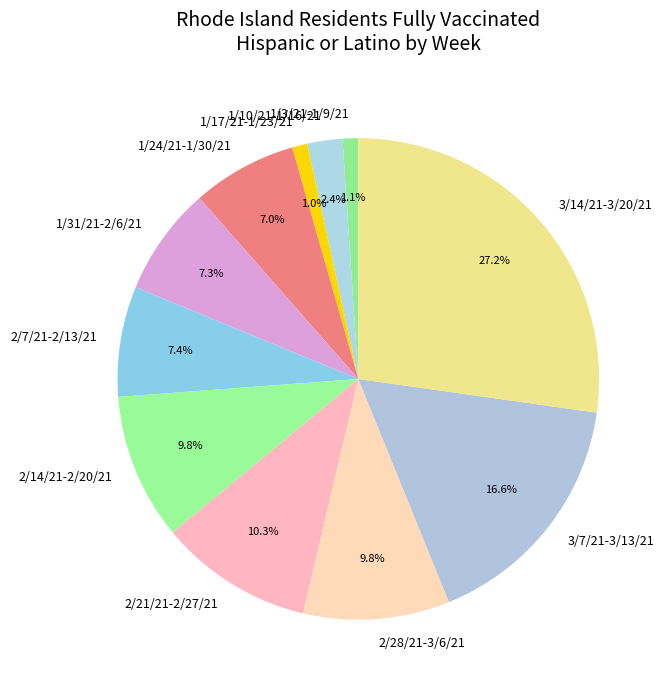

To the nearest percent, what is the combined percentage of 2/21/21-2/27/21 and 1/31/21-2/6/21?

18%